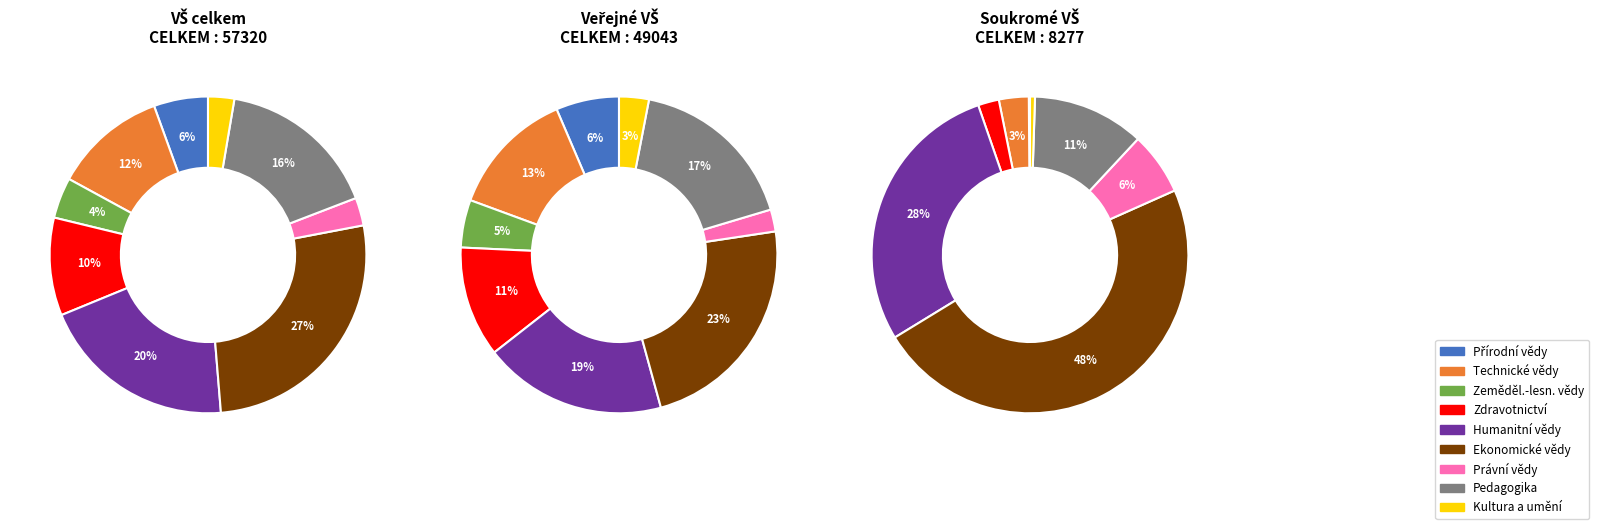

What percentage is the Technické vědy a nauky slice, to the nearest percent?

12%